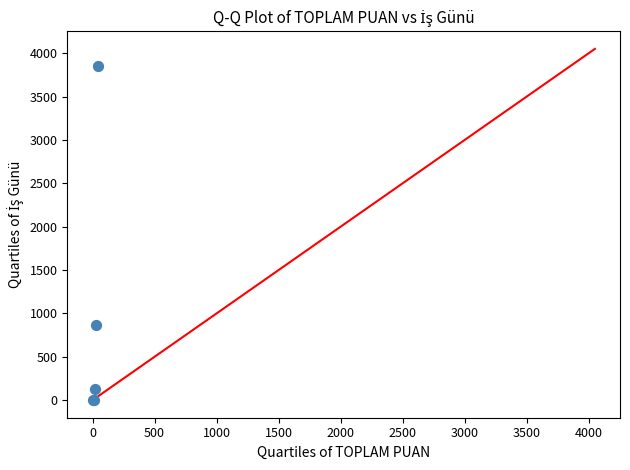

What Y value in the scatter plot is closest to 1929?

862